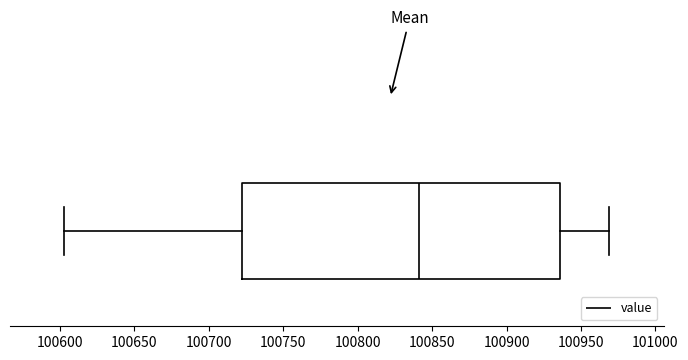

Where does the left whisker of the box end on the x-axis? The values are not printed on the chart, so give them approximately, as read against the axis.

100605